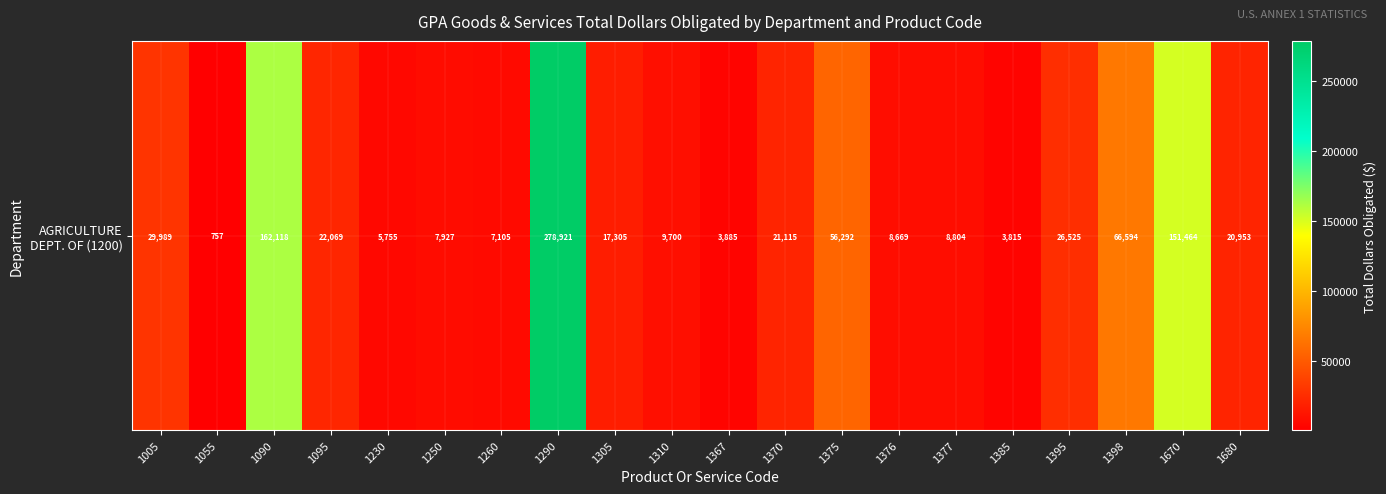

The value at 1367 is 5316.6. True or false?

False